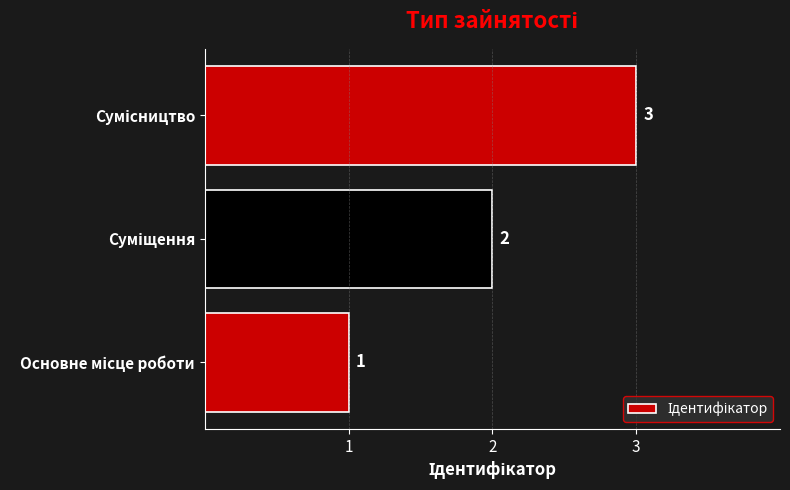

How many values are between 1 and 3?

3